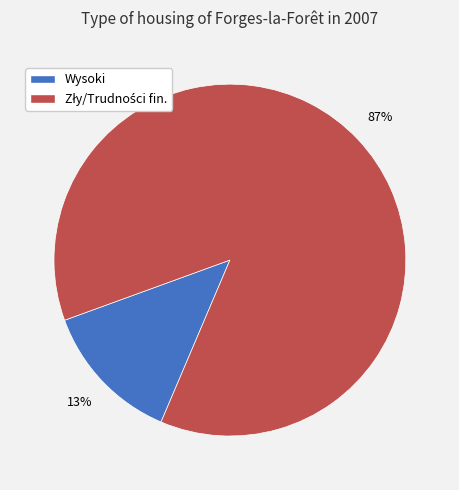

Is there a majority slice in this chart?

Yes